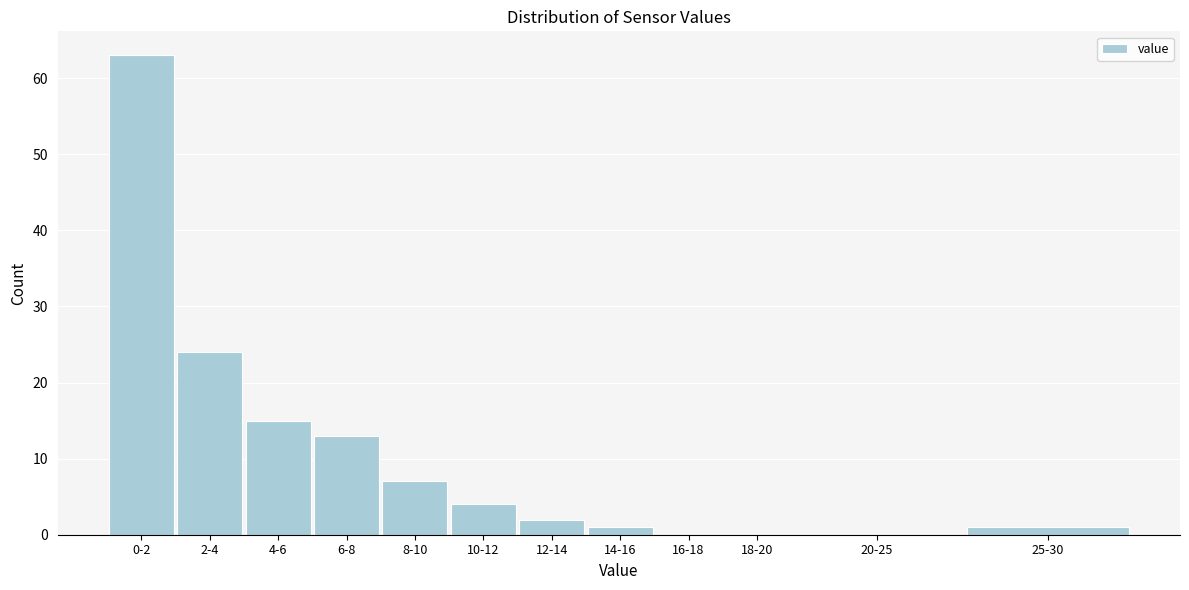

Reading left to right, transcribe all the data shown in this chart.

0-2=63	2-4=24	4-6=15	6-8=13	8-10=7	10-12=4	12-14=2	14-16=1	16-18=0	18-20=0	20-25=0	25-30=1